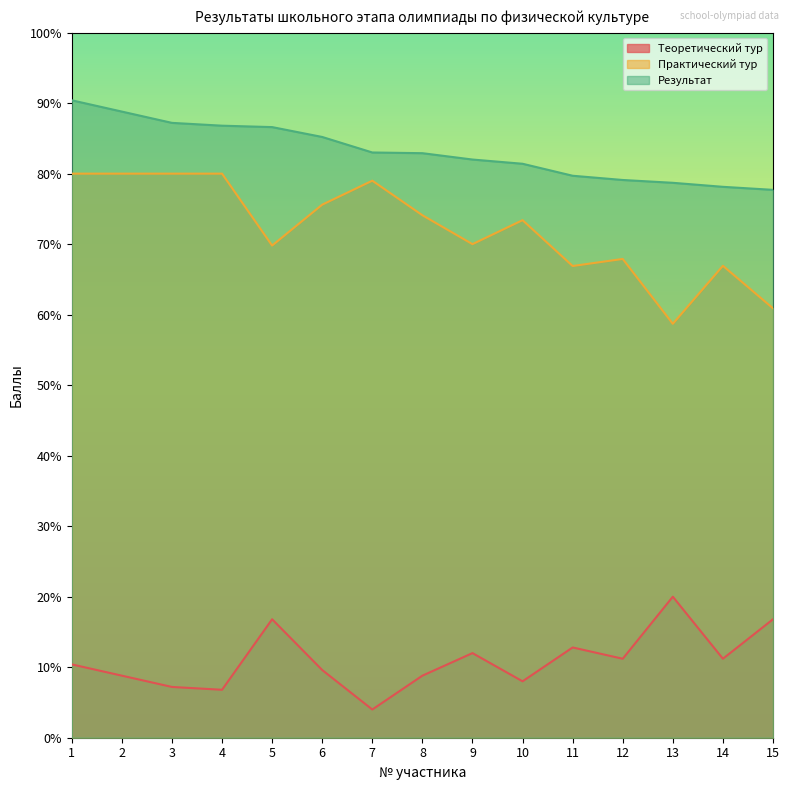

What is the difference between the maximum and minimum values in the Практический тур series?

21.3